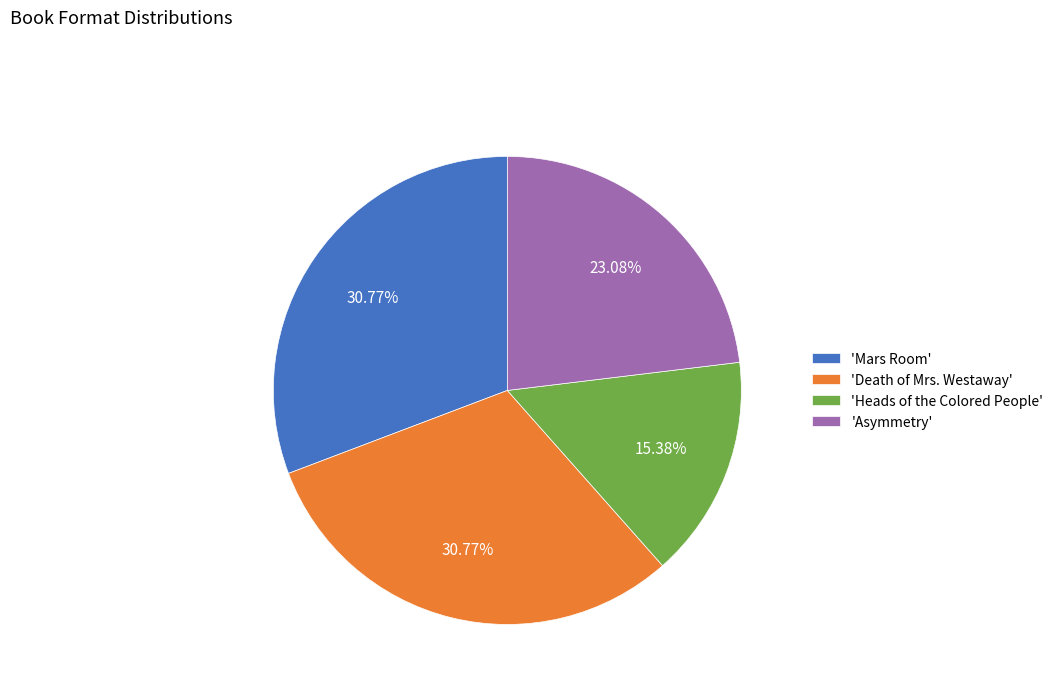

How many slices are in this pie chart?

4